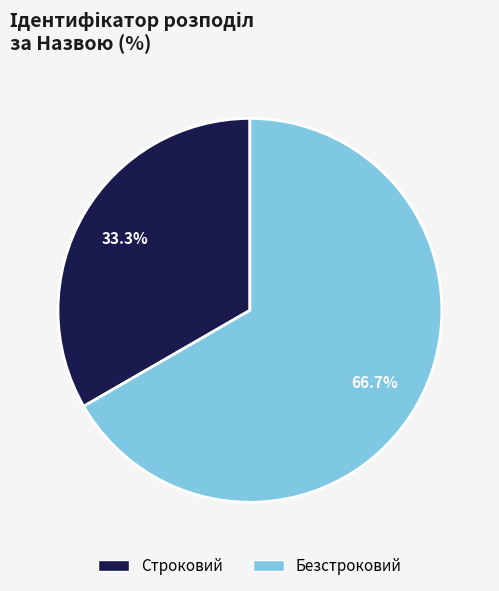

To the nearest percent, what percentage of the pie is Безстроковий?

67%